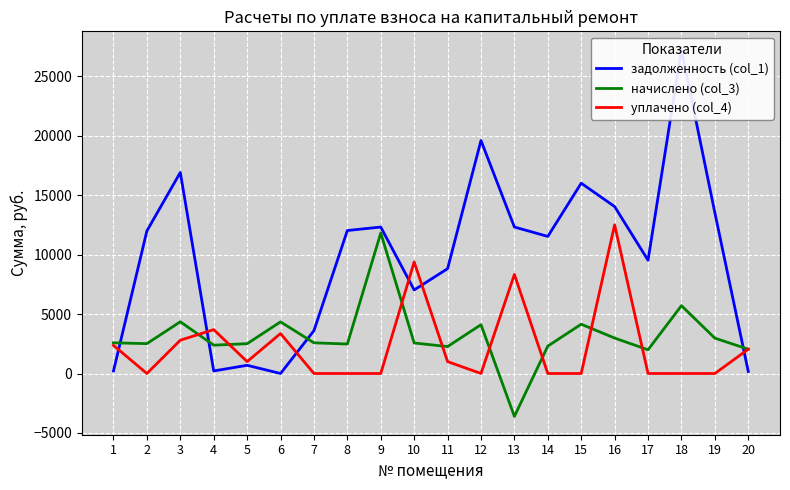

Reading right to left, list all the values displayed in this chart.

задолженность (col_1): 20=169.4	19=13513.5	18=27221.6	17=9517.8	16=14033.0	15=15996.7	14=11523.1	13=12311.4	12=19587.8	11=8811.4	10=7023.5	9=12311.4	8=12019.1	7=3602.0	6=0.0	5=689.8	4=214.9	3=16899.2	2=11986.6	1=214.8
начислено (col_3): 20=2041.2	19=2973.4	18=5701.8	17=1993.6	16=2978.6	15=4143.6	14=2303.6	13=-3605.1	12=4102.8	11=2264.5	10=2565.1	9=11811.5	8=2478.1	7=2578.7	6=4341.0	5=2503.9	4=2382.4	3=4347.7	2=2510.6	1=2578.7
уплачено (col_4): 20=2041.0	19=0.0	18=0.0	17=0.0	16=12496.9	15=0.0	14=0.0	13=8325.5	12=0.0	11=1000.0	10=9375.1	9=0.0	8=0.0	7=0.0	6=3360.2	5=1000.0	4=3687.1	3=2800.0	2=0.0	1=2364.0